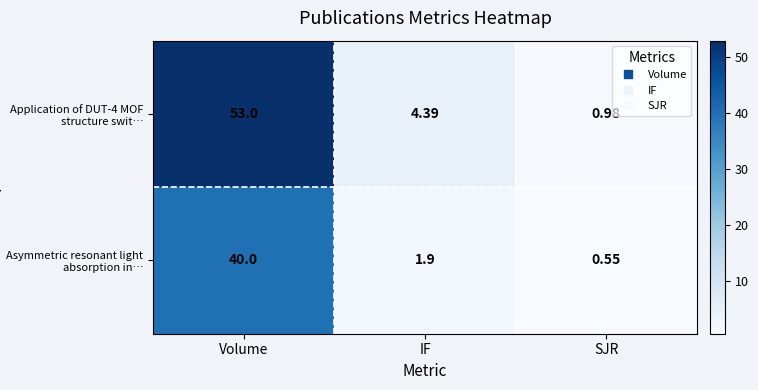

Which category has the lowest value in the Asymmetric resonant light absorption in… series?

SJR